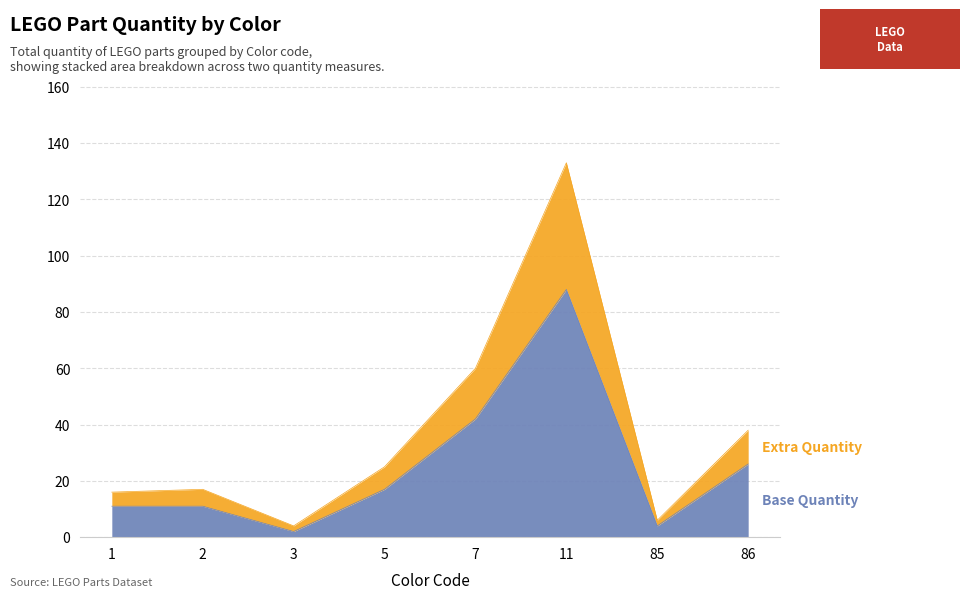

True or false: Total Quantity and Extra Quantity intersect in this chart.

False